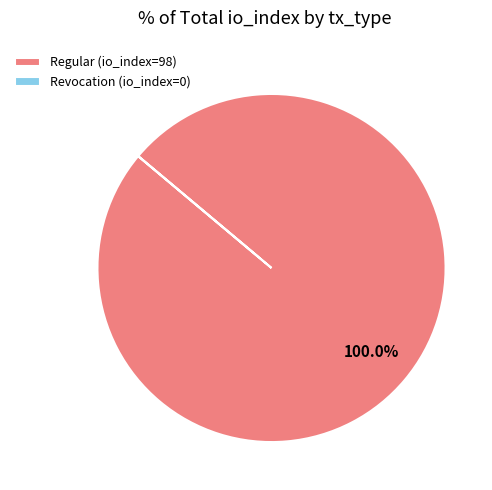

Which slice is the largest?

Regular (io_index=98)